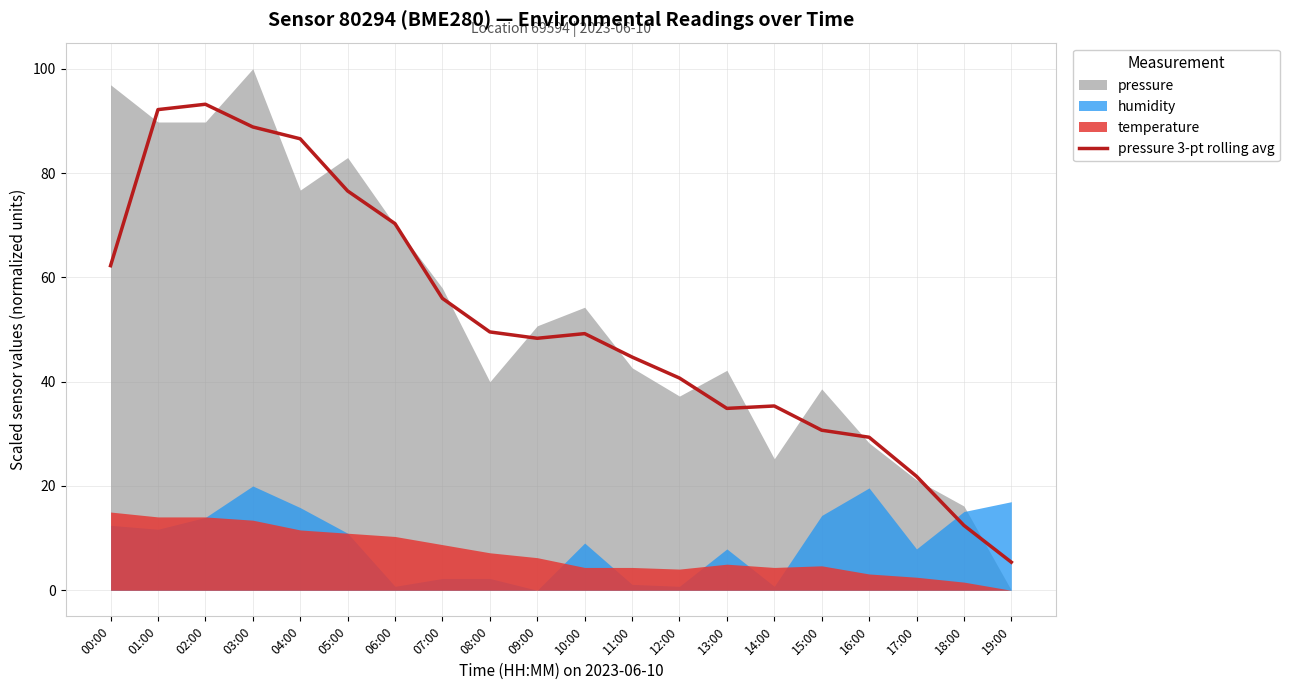

How many data points are less than 49?

10